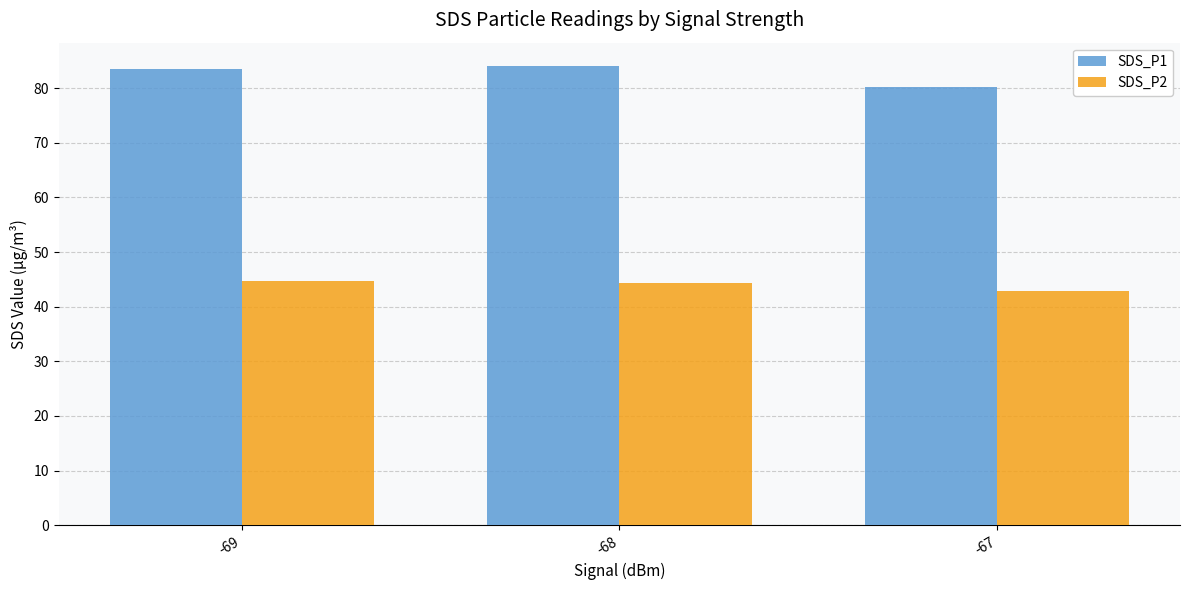

The SDS_P1 series shows 140.4 at -67. True or false?

False